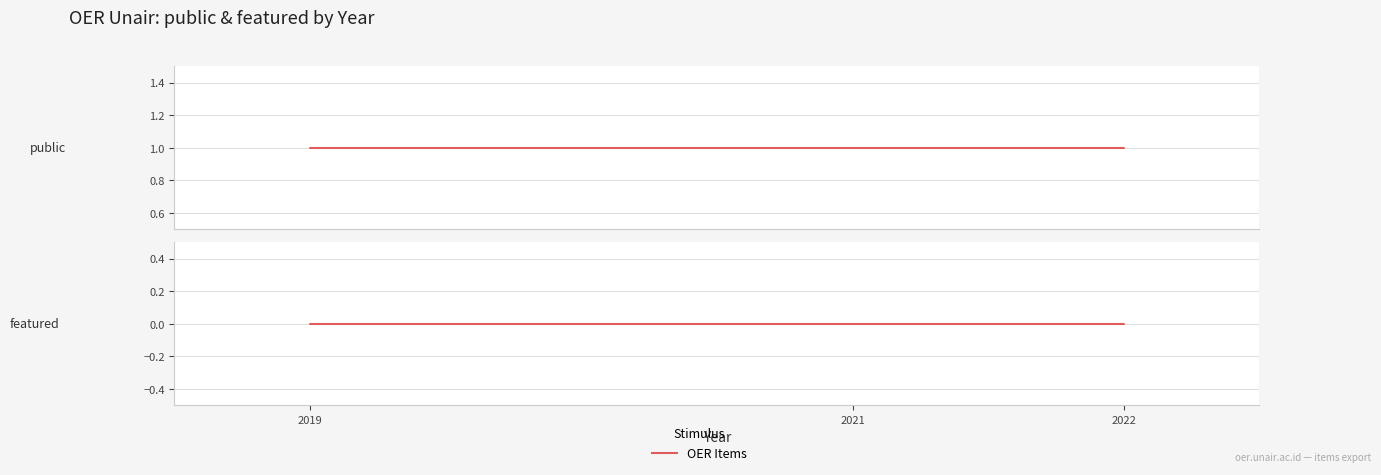

What is the total value across all series at 2019?

1